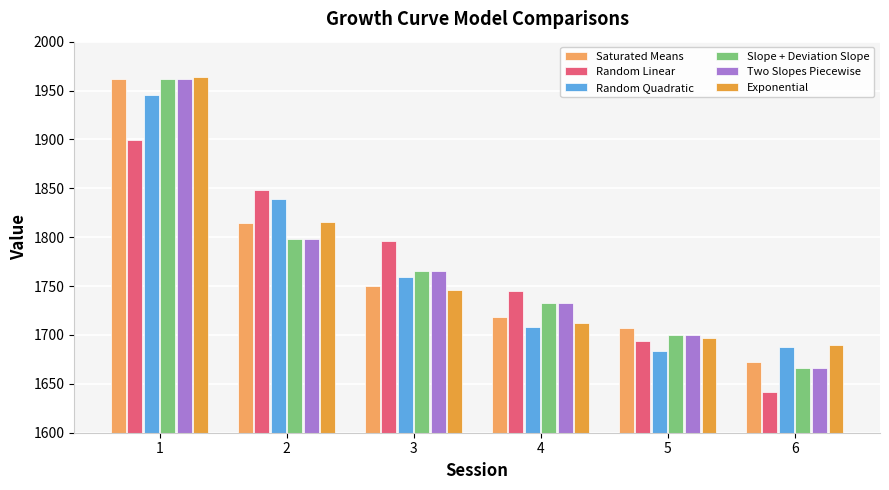

Rank the categories by Exponential value from lowest to highest.

6, 5, 4, 3, 2, 1